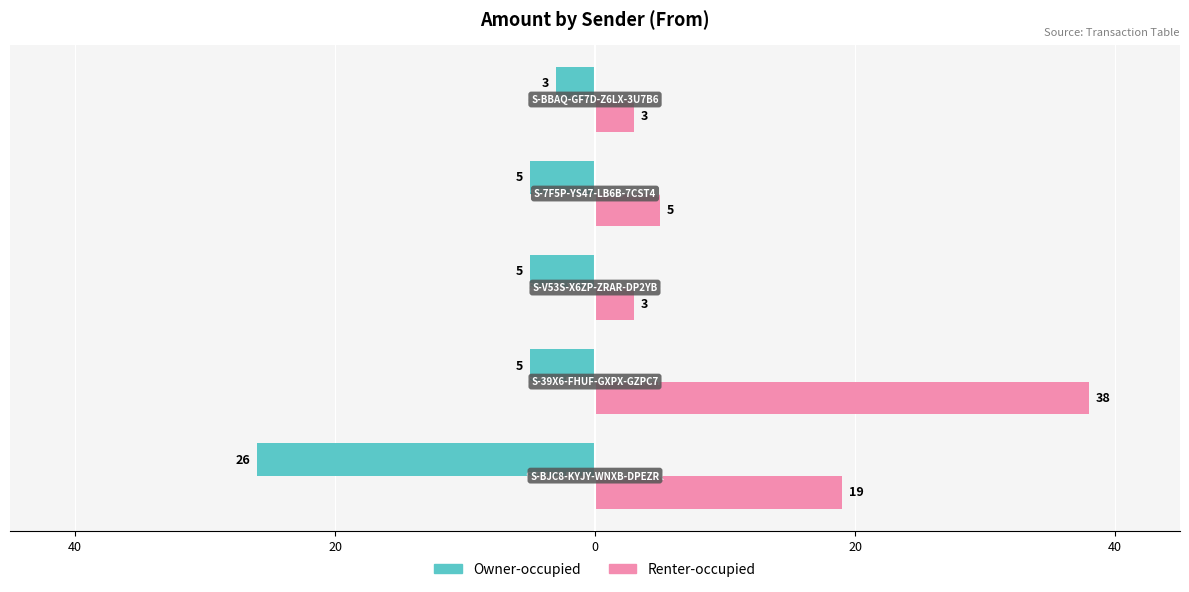

What are all the series names shown in the legend?

Owner-occupied, Renter-occupied